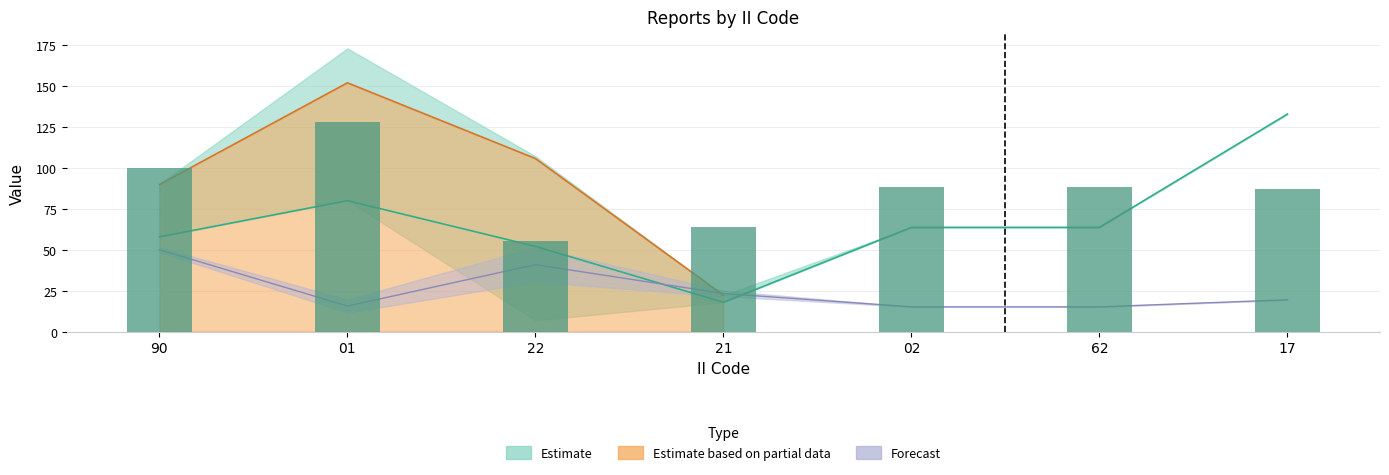

What is the approximate value at 22, to the nearest 10?

60